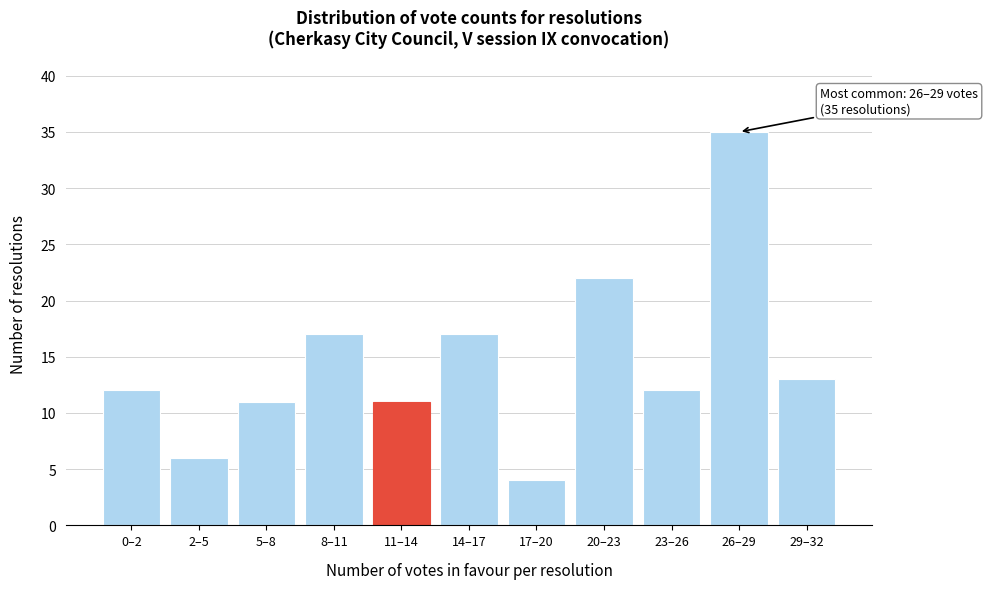

Reading left to right, transcribe all the data shown in this chart.

0–2=12	2–5=6	5–8=11	8–11=17	11–14=11	14–17=17	17–20=4	20–23=22	23–26=12	26–29=35	29–32=13